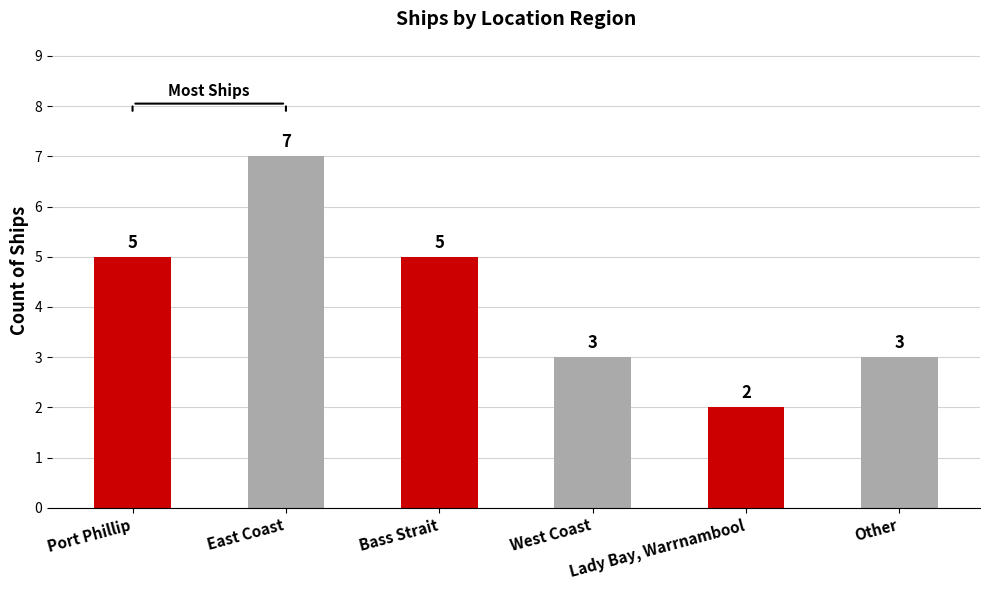

What is the value of the 3rd bar from the left?

5